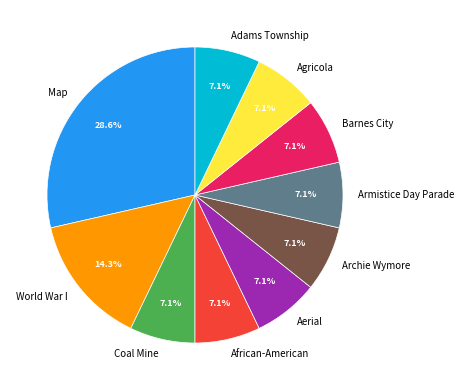

Is it true that Archie Wymore is 7% of the pie?

True